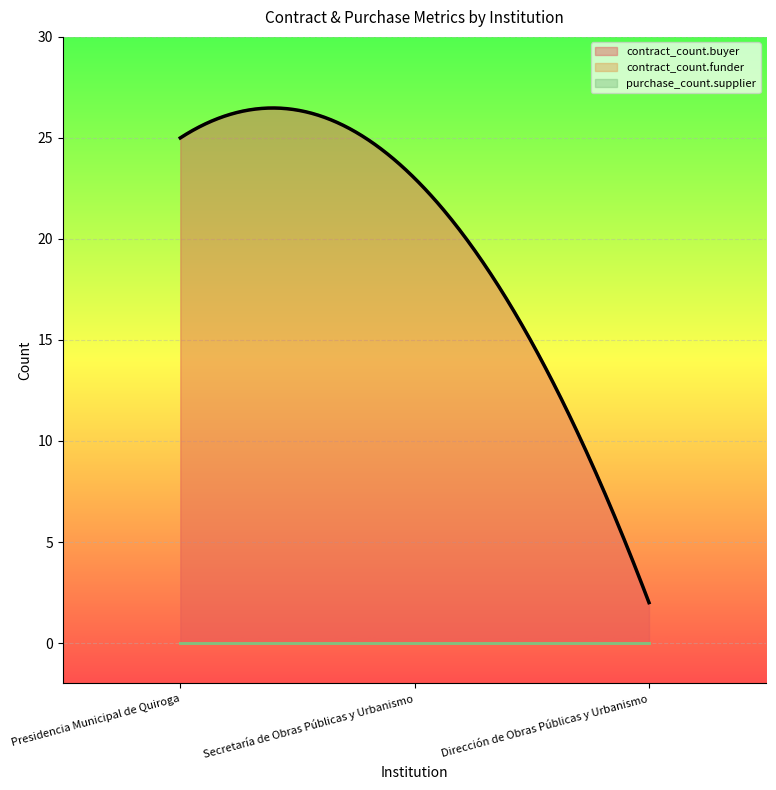

At which category is the sum across all series the highest?

Presidencia Municipal de Quiroga